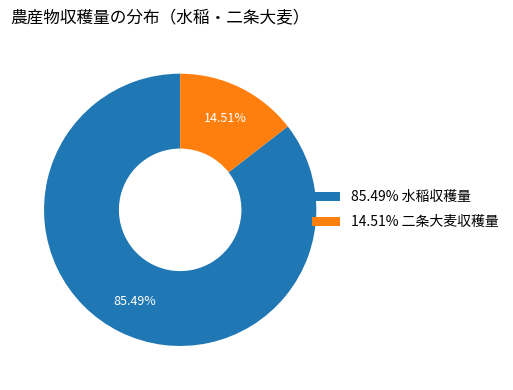

Combined, do 85.49% 水稲収穫量 and 14.51% 二条大麦収穫量 account for over 50%?

Yes